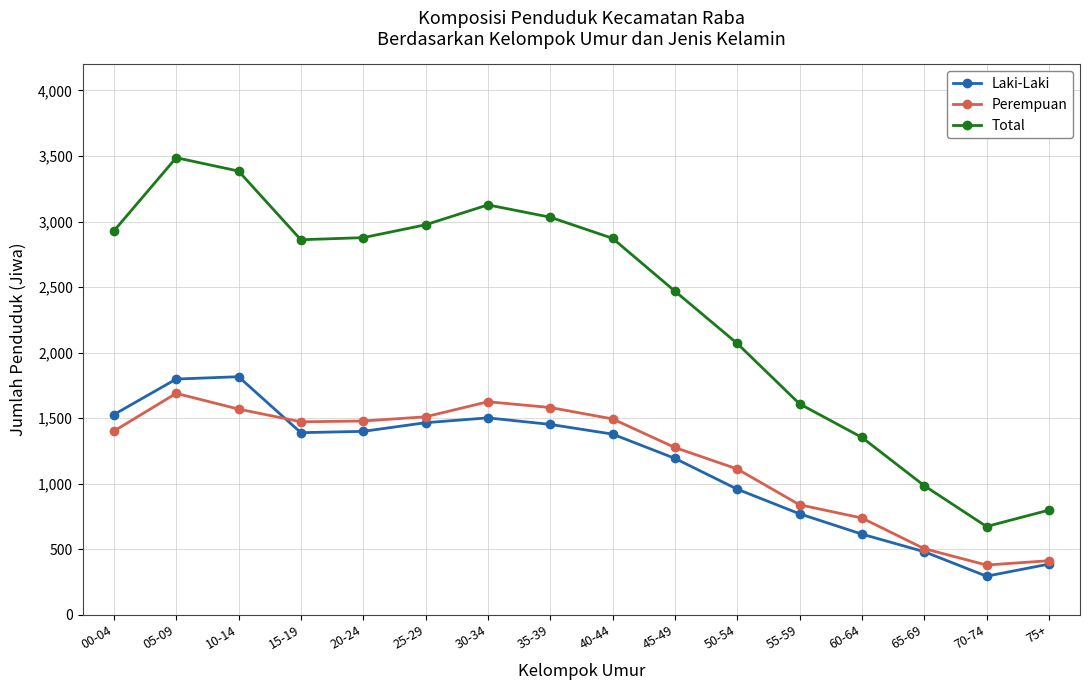

Which series has the largest range (max minus min)?

Total